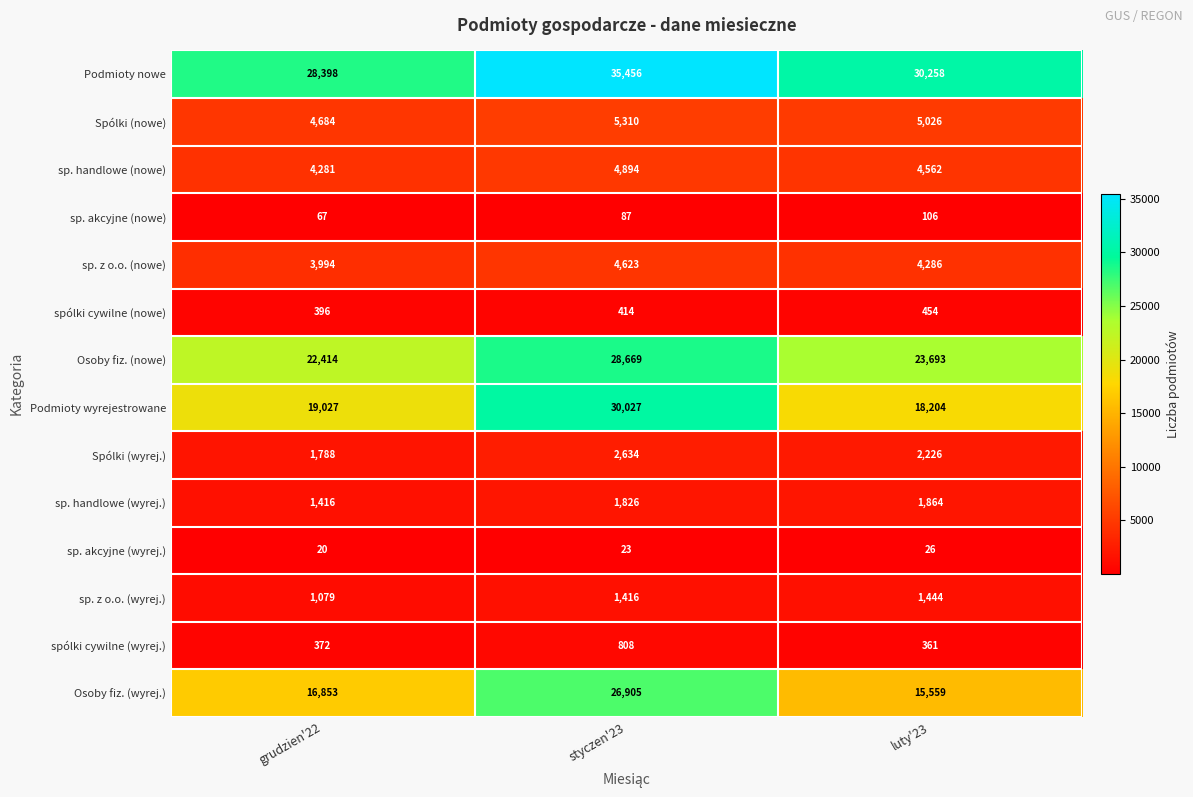

What is the difference between the highest and lowest values at luty'23?

30232